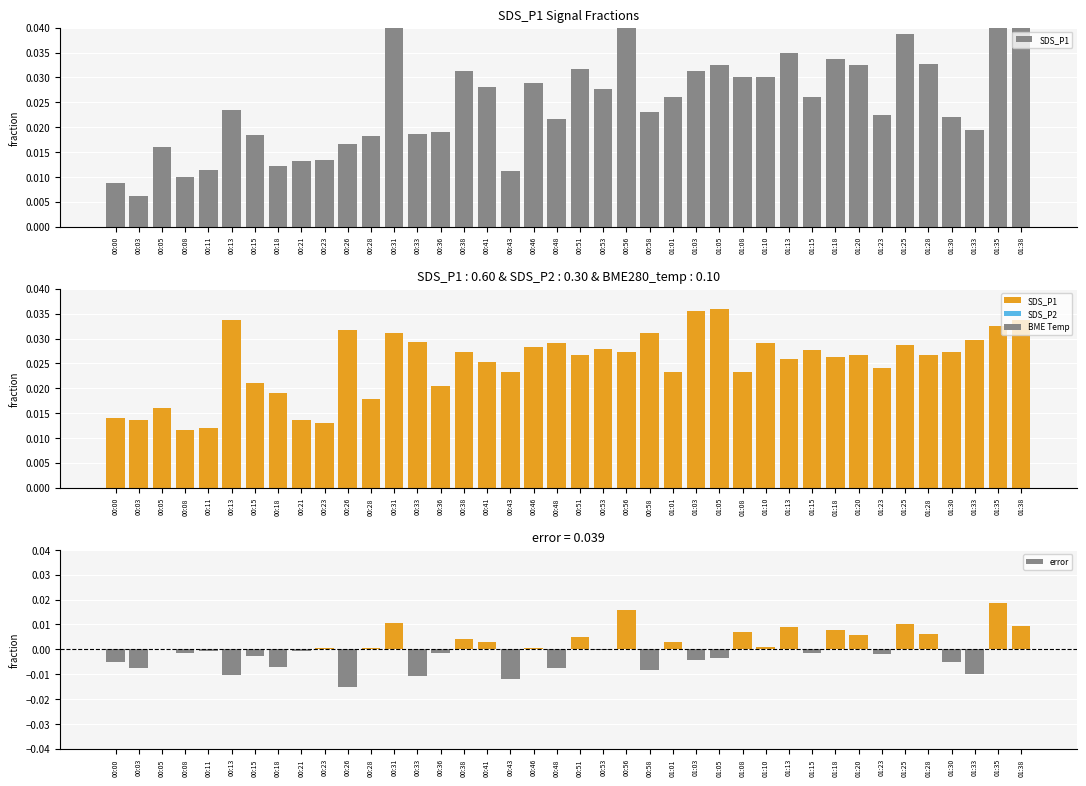

Is it true that SDS_P2 equals 0.0 at 00:53?

False